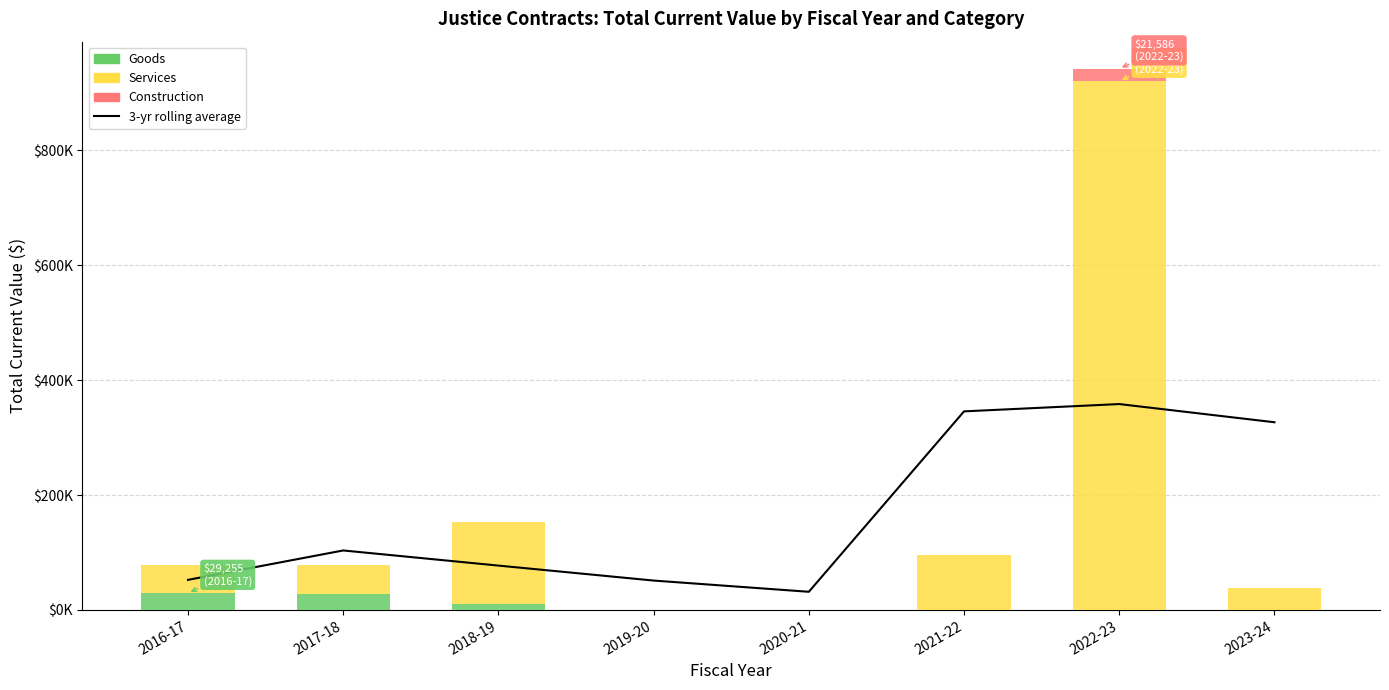

The value of Construction at 2016-17 is -11766.1. True or false?

False